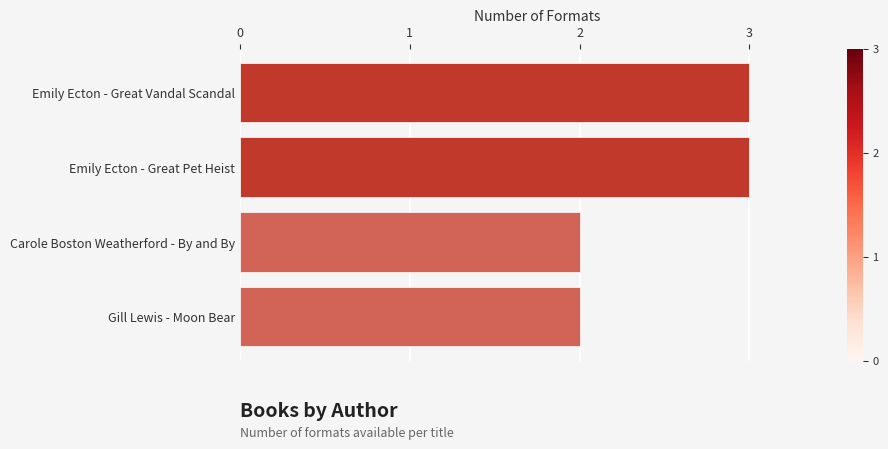

Is it true that the value at Emily Ecton - Great Vandal Scandal is 3?

True